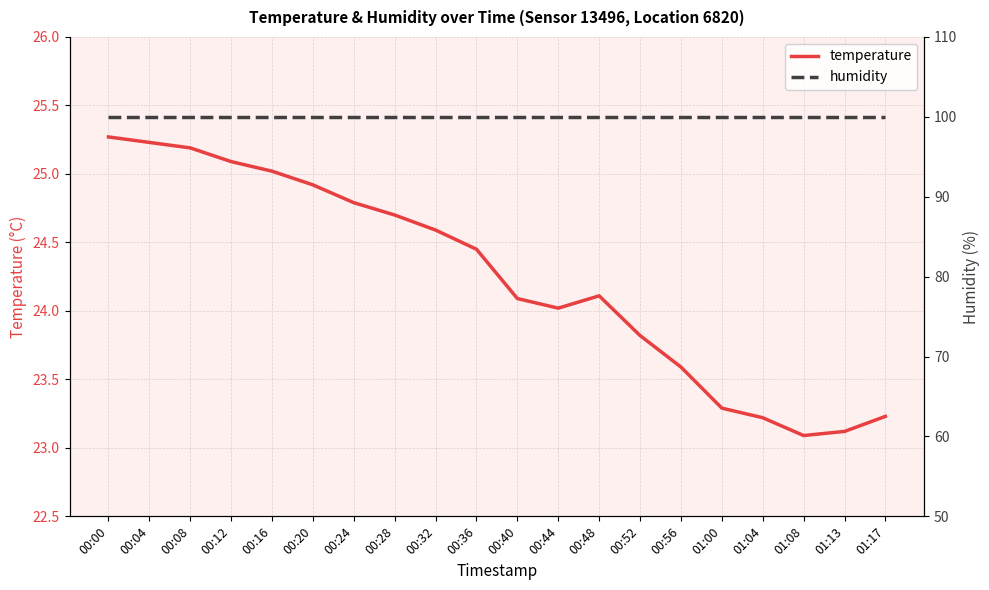

List the labels in order of temperature value, smallest first.

01:08, 01:13, 01:04, 01:17, 01:00, 00:56, 00:52, 00:44, 00:40, 00:48, 00:36, 00:32, 00:28, 00:24, 00:20, 00:16, 00:12, 00:08, 00:04, 00:00